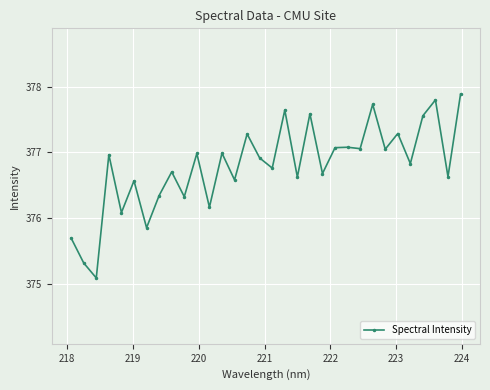

What is the maximum value shown in the chart?

377.9